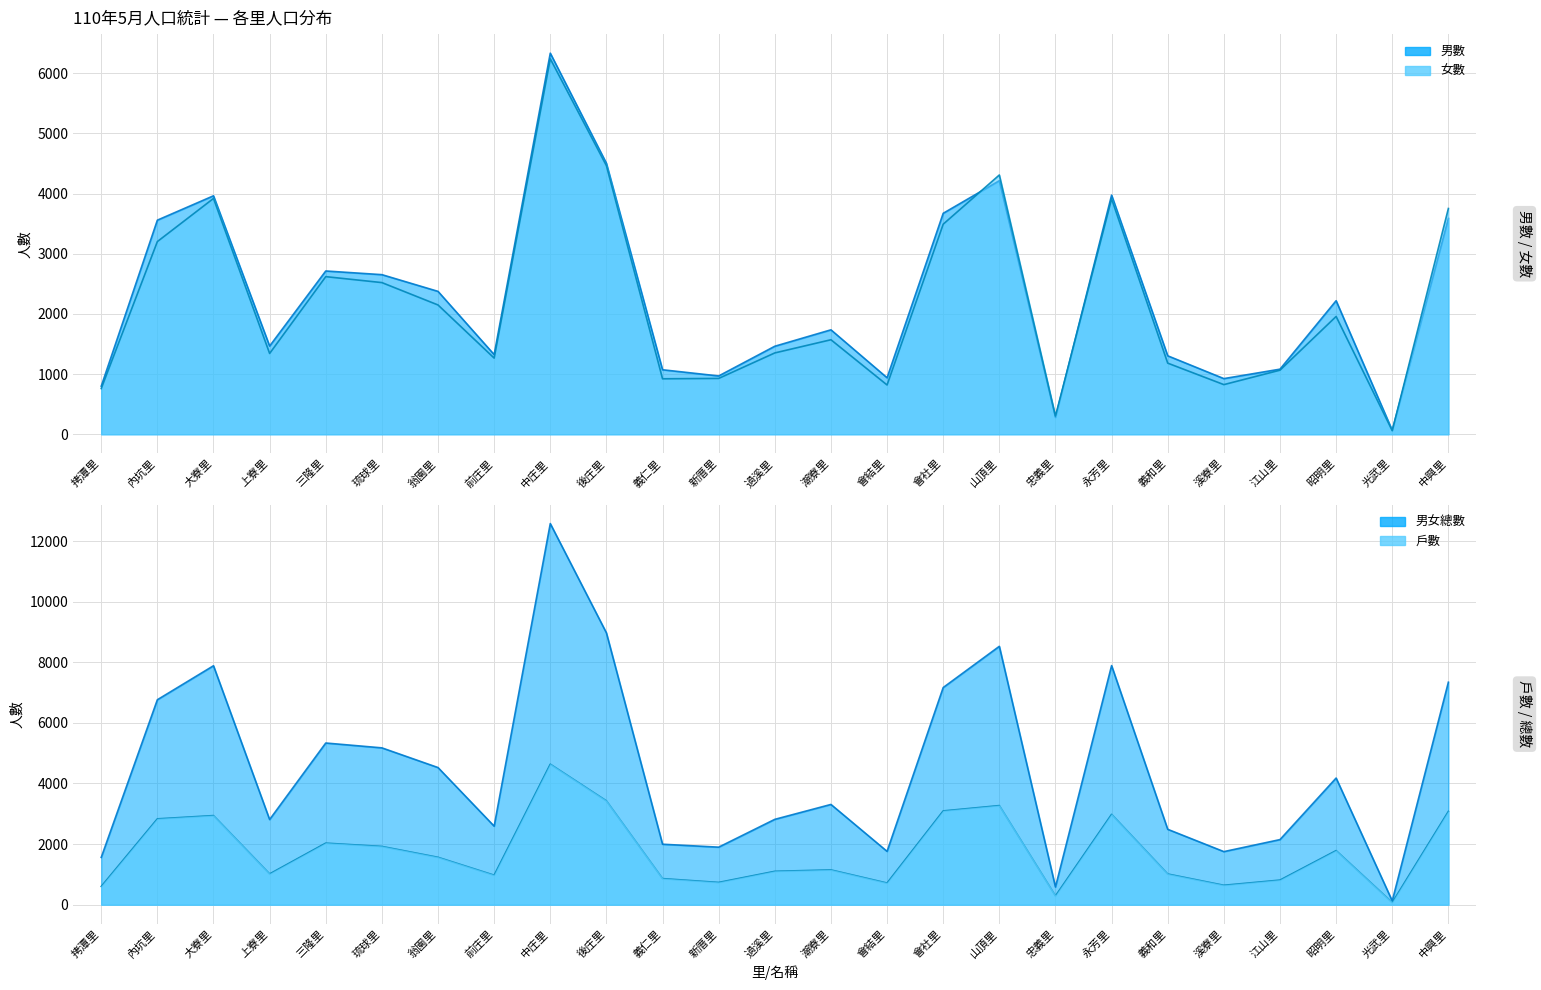

At 新厝里, list the series in order from smallest to largest.

戶數, 女數, 男數, 男女總數